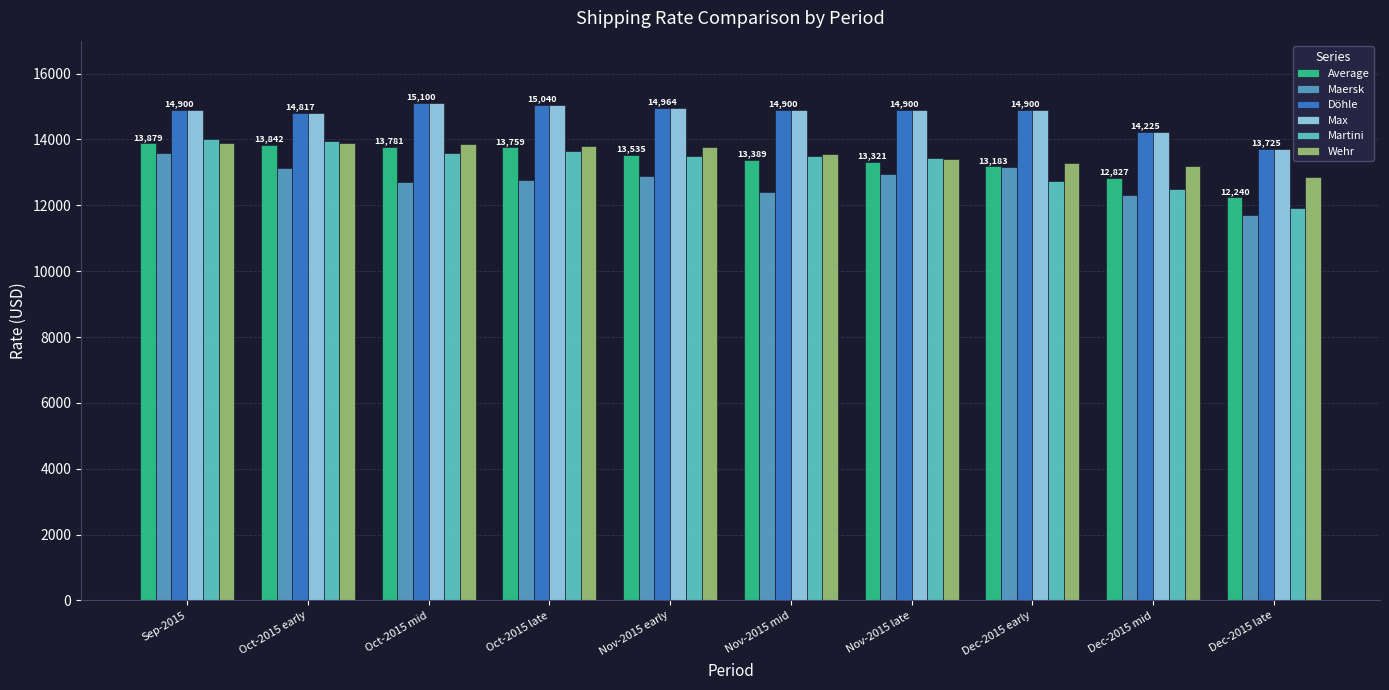

The value of Wehr at Oct-2015 mid is 13850. True or false?

True